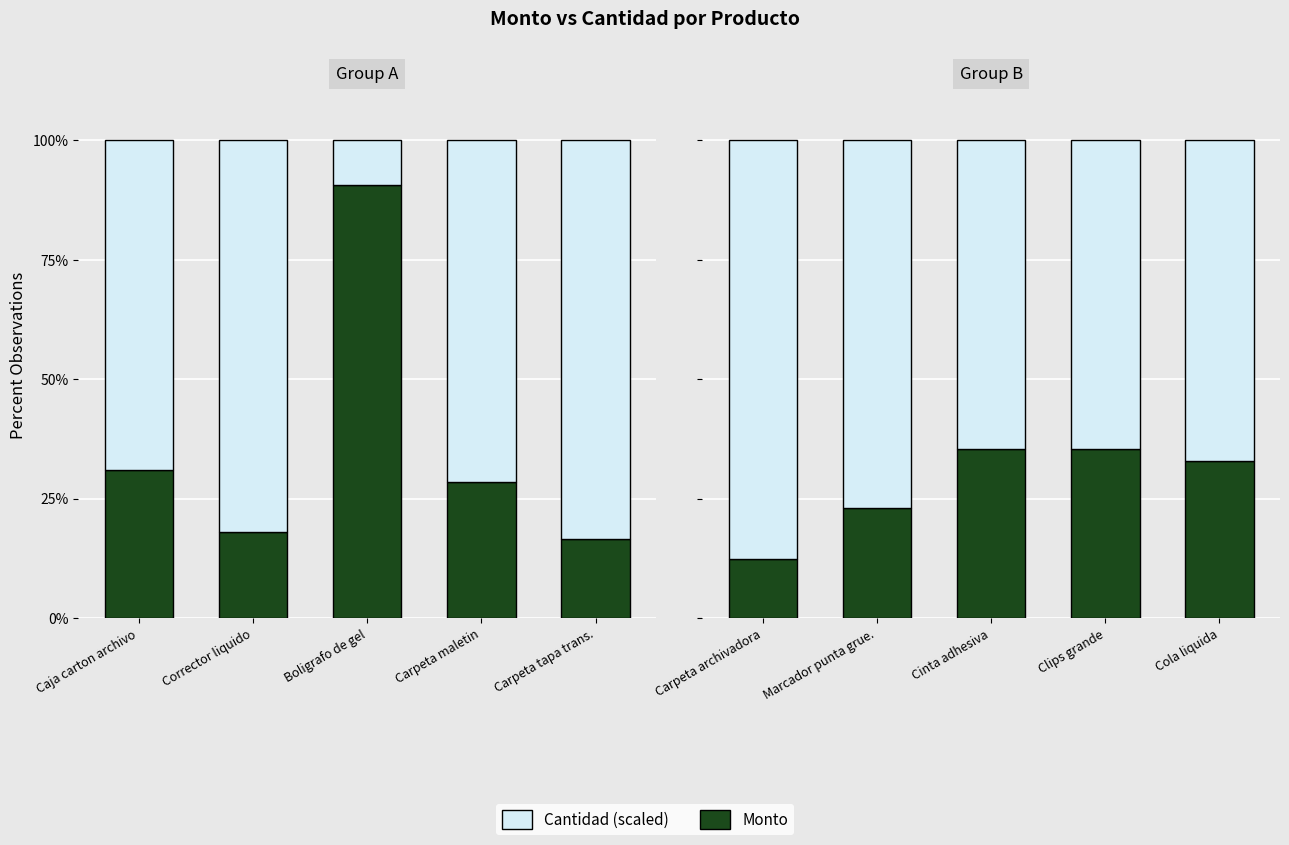

Count the number of categories in the chart.

5